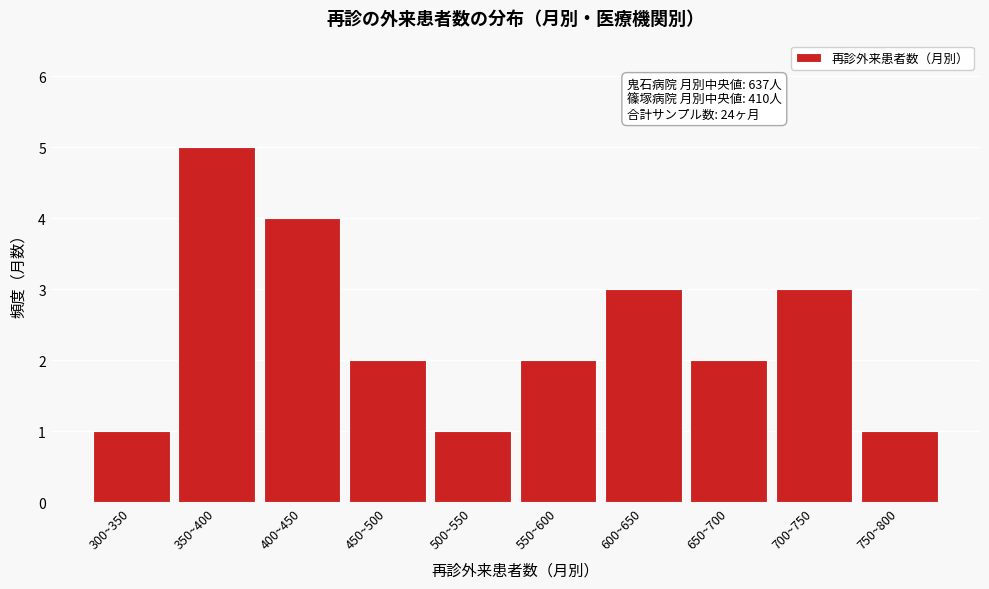

Reading left to right, transcribe all the data shown in this chart.

300~350=1	350~400=5	400~450=4	450~500=2	500~550=1	550~600=2	600~650=3	650~700=2	700~750=3	750~800=1